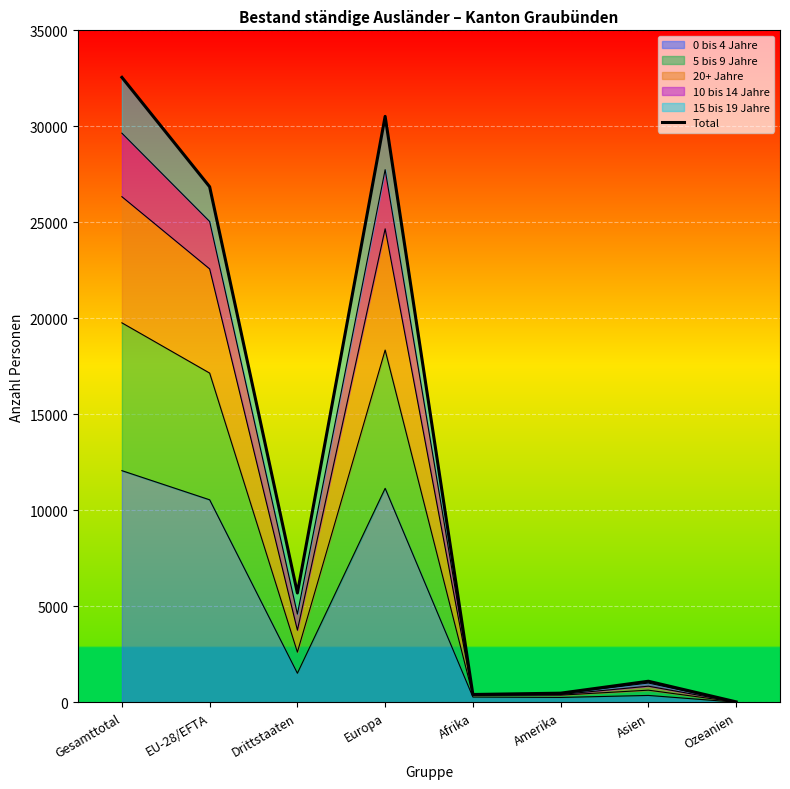

What is the label of the 5th point from the right?

Europa